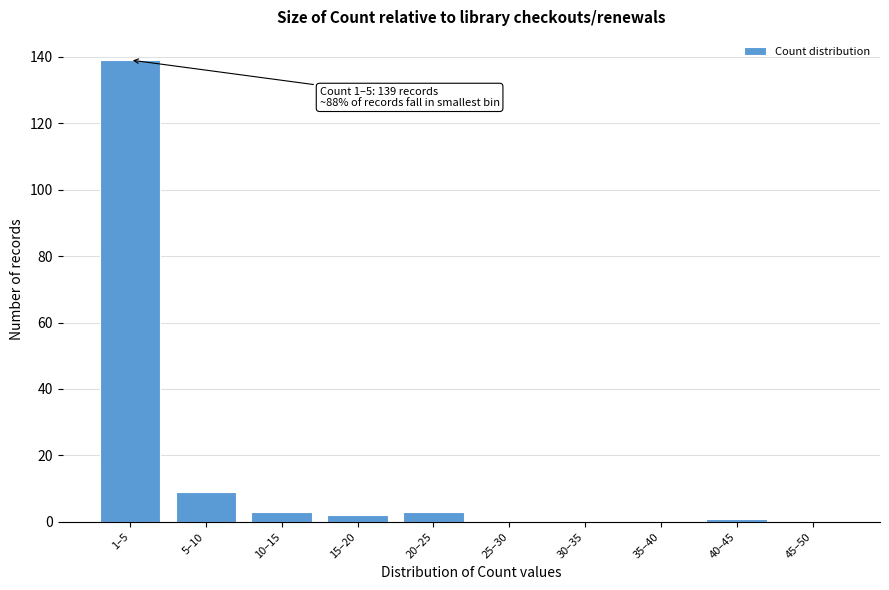

Approximately how many times larger is the value at 20–25 compared to 10–15?

1.0